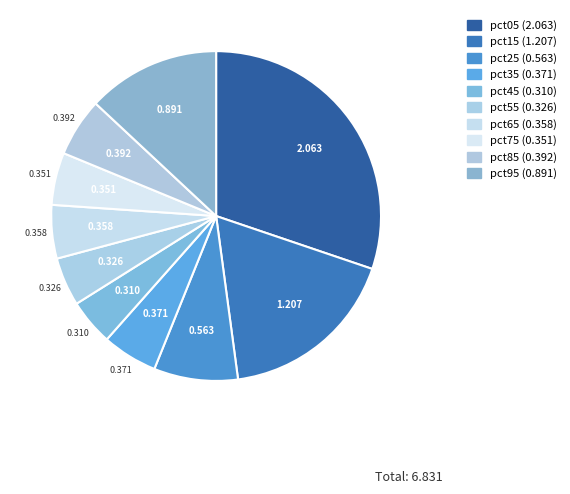

Which category has the smallest portion of the pie?

pct45